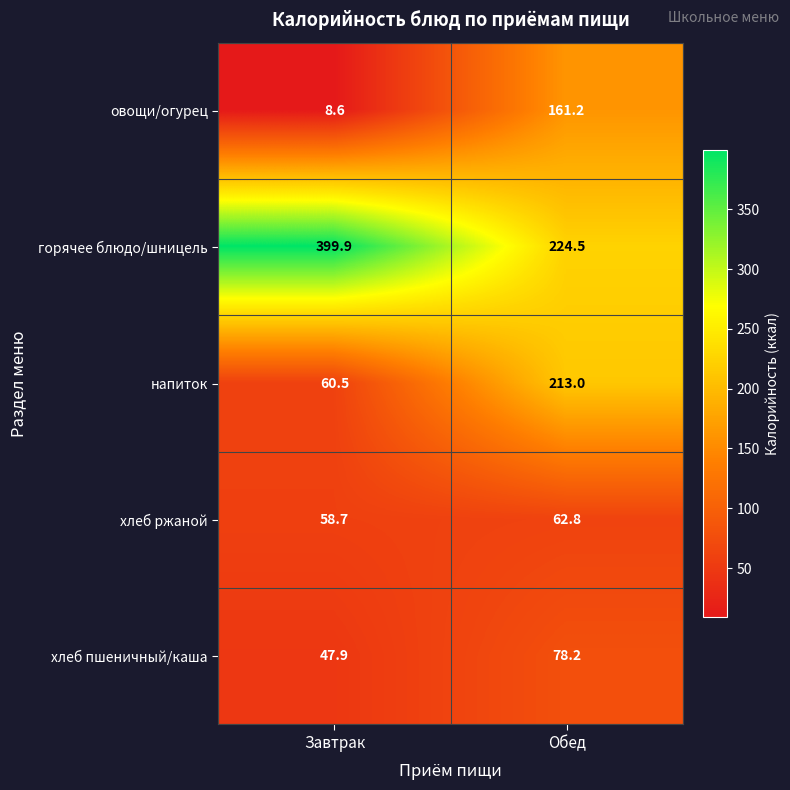

At how many categories does at least one series exceed 69?

2